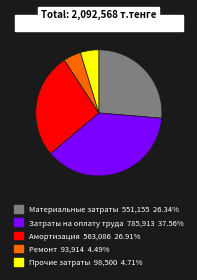

How many slices are in this pie chart?

5